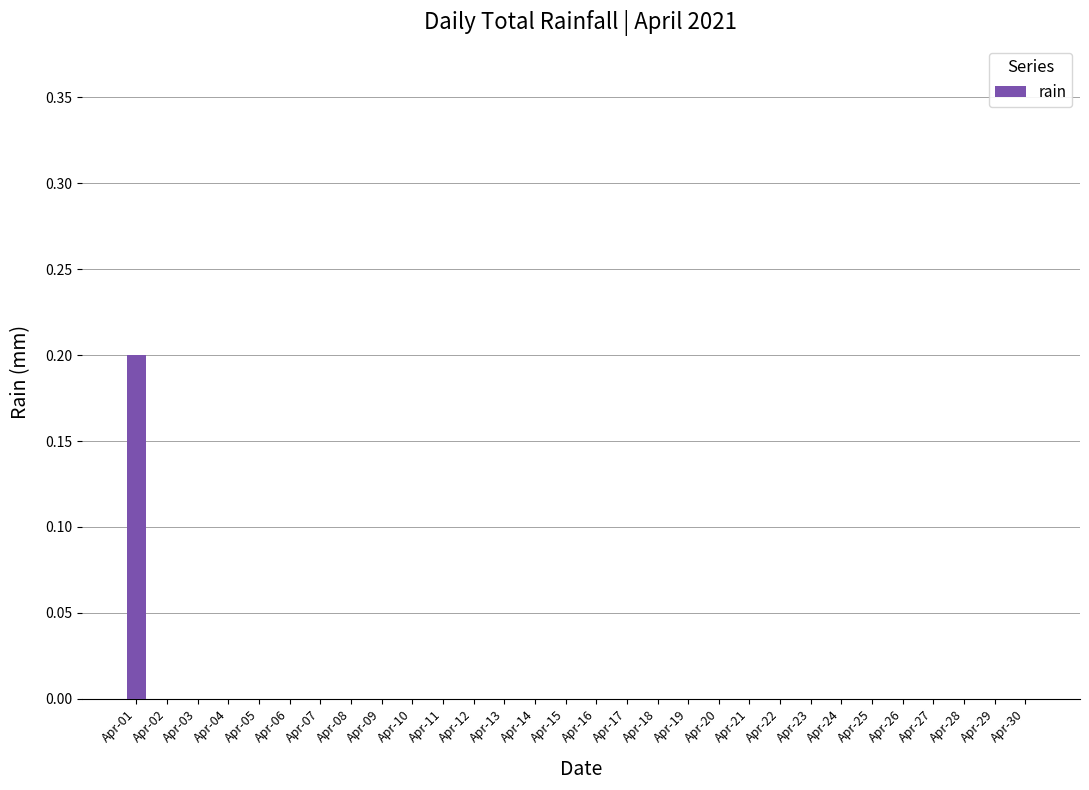

True or false: the data shows -0.1 at Apr-04.

False